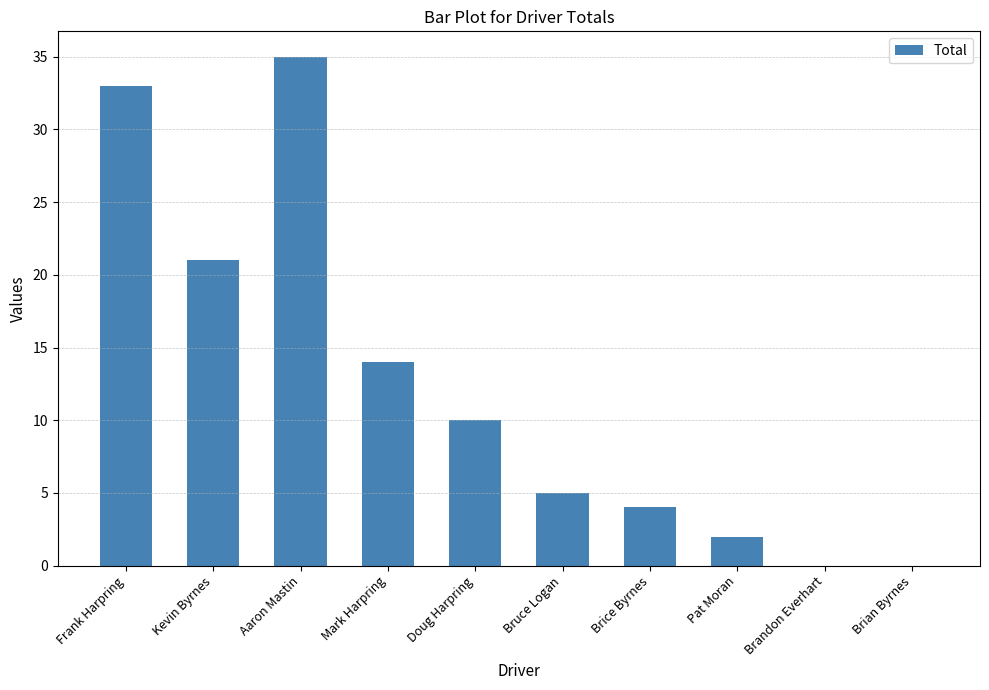

Are the bars horizontal?

No